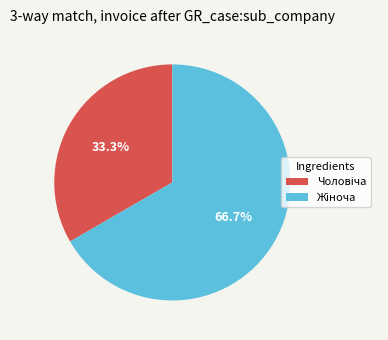

Does any single category account for the majority?

Yes